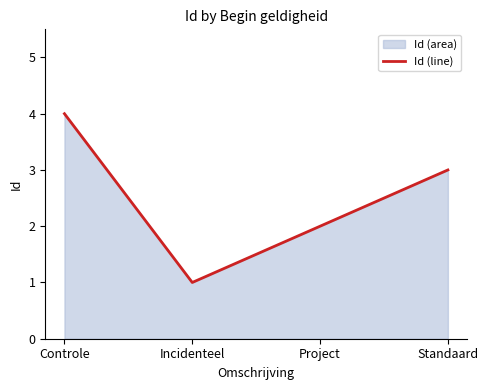

What is the sum of all values?

10